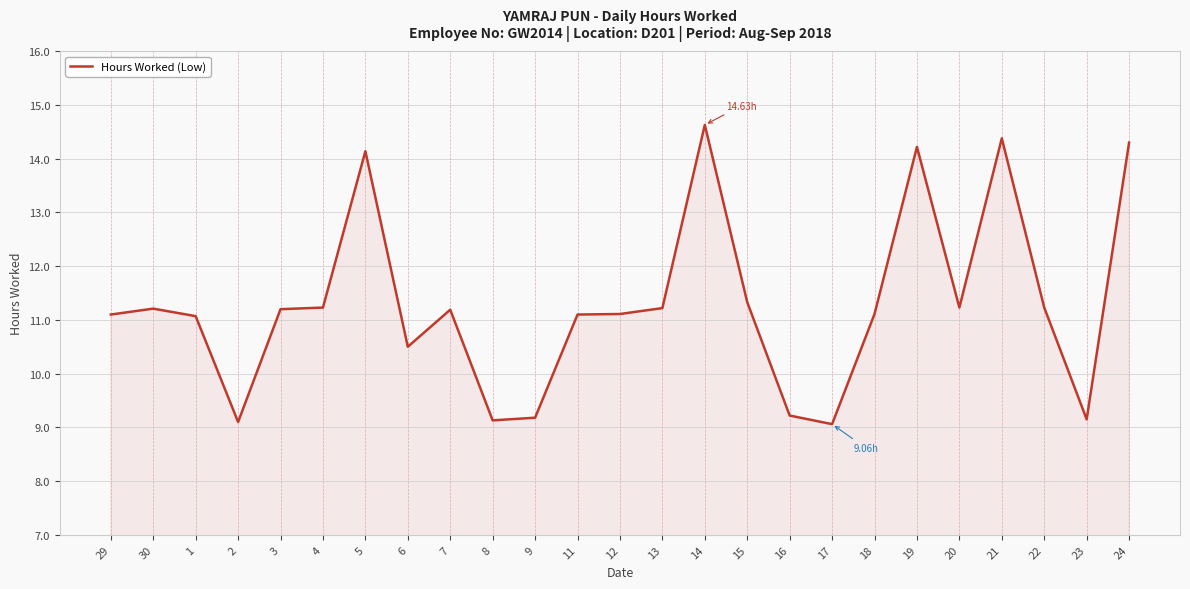

What is the ratio of the value at 20 to the value at 4?

1.0